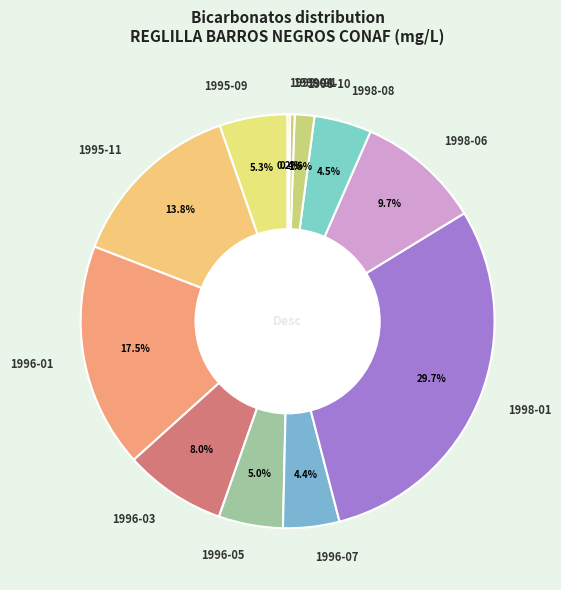

What is the ratio of the value at 1995-11 to the value at 1998-08?

3.1